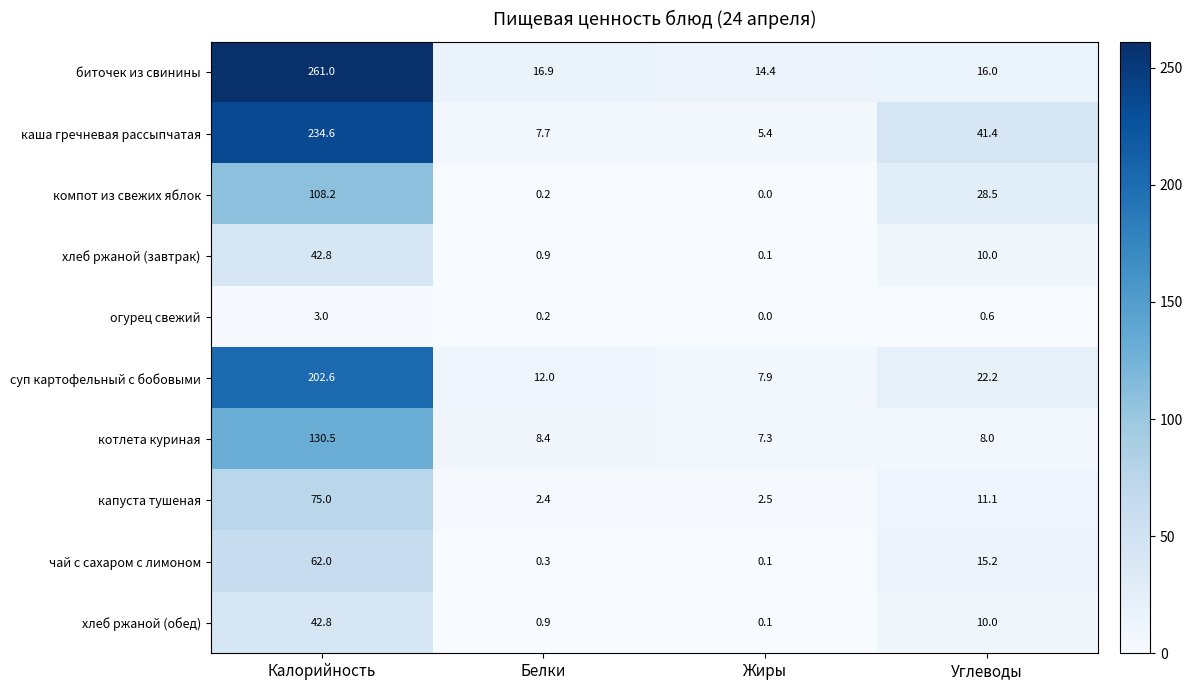

What is the difference between the капуста тушеная values at Углеводы and Белки?

8.7